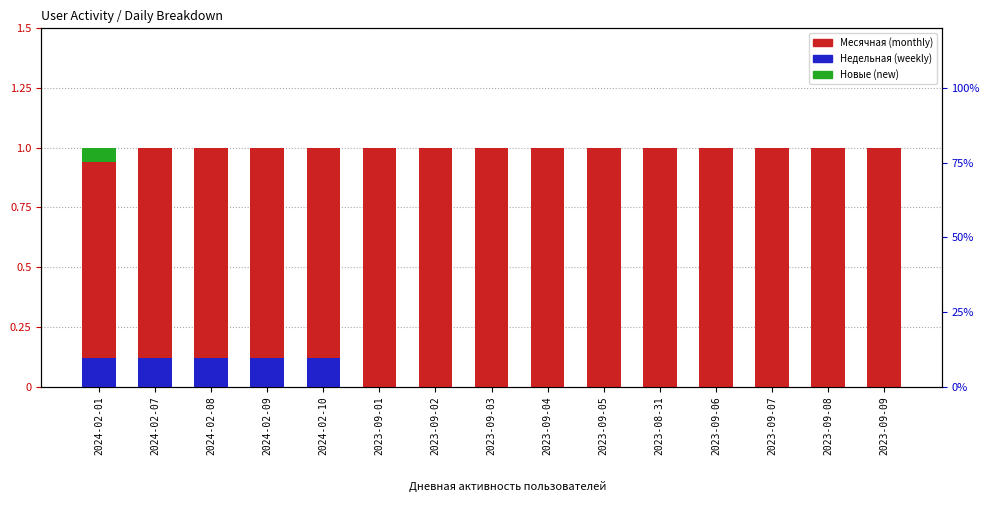

What is the difference between the maximum and minimum values in the Недельная series?

0.1